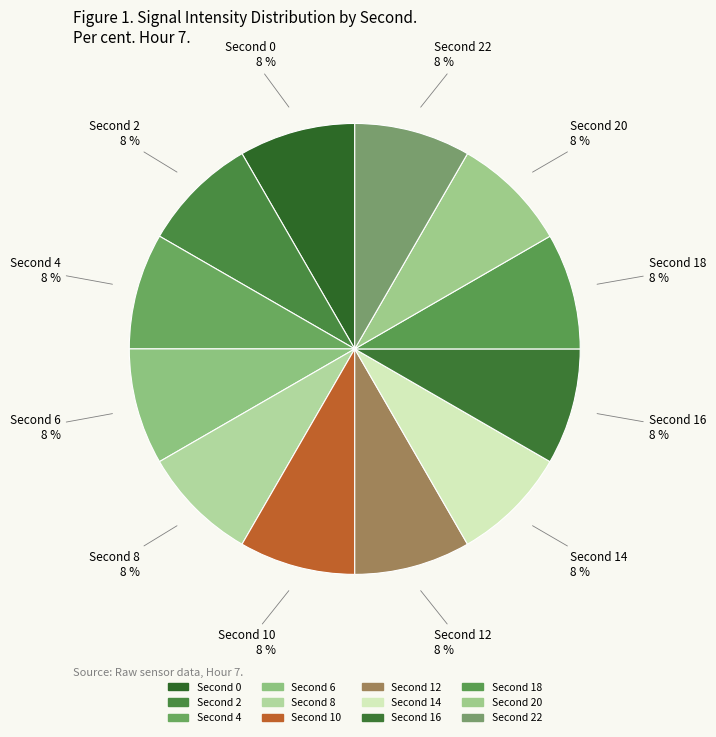

Which slice is the smallest?

2